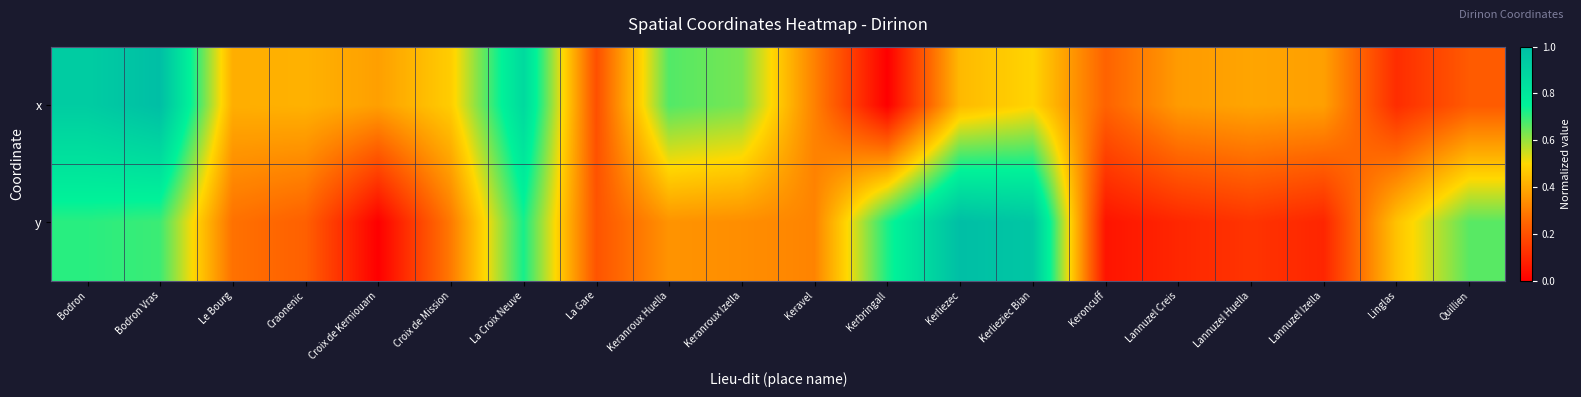

At La Croix Neuve, list the series in order from largest to smallest.

x, y